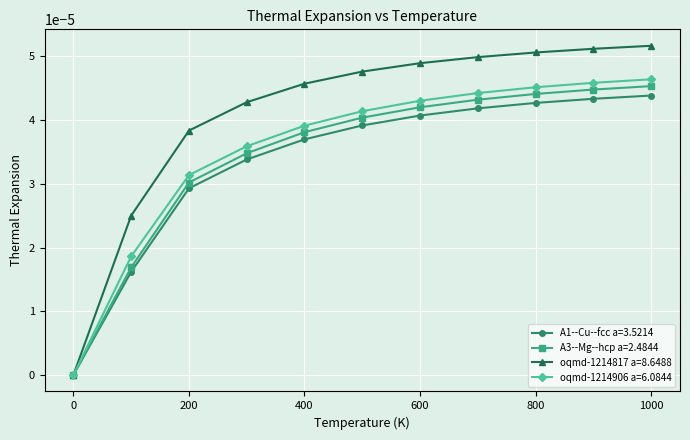

True or false: A1--Cu--fcc a=3.5214 has more than 2 interior local peaks.

False